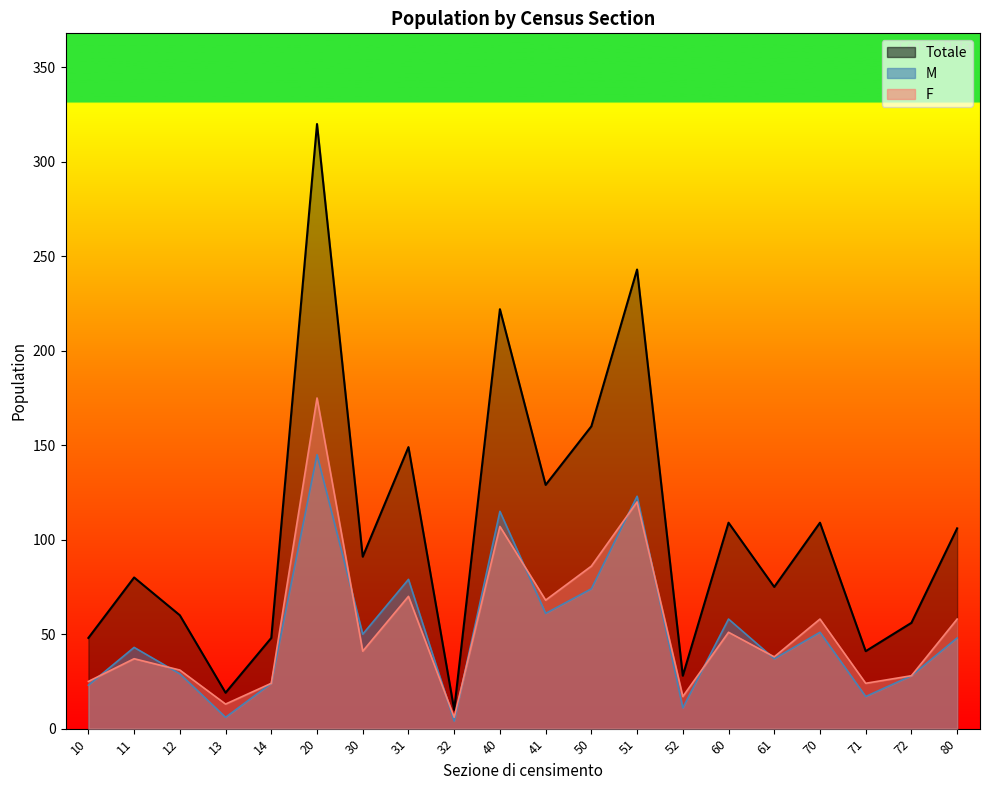

What is the total value across all series at 40?

444